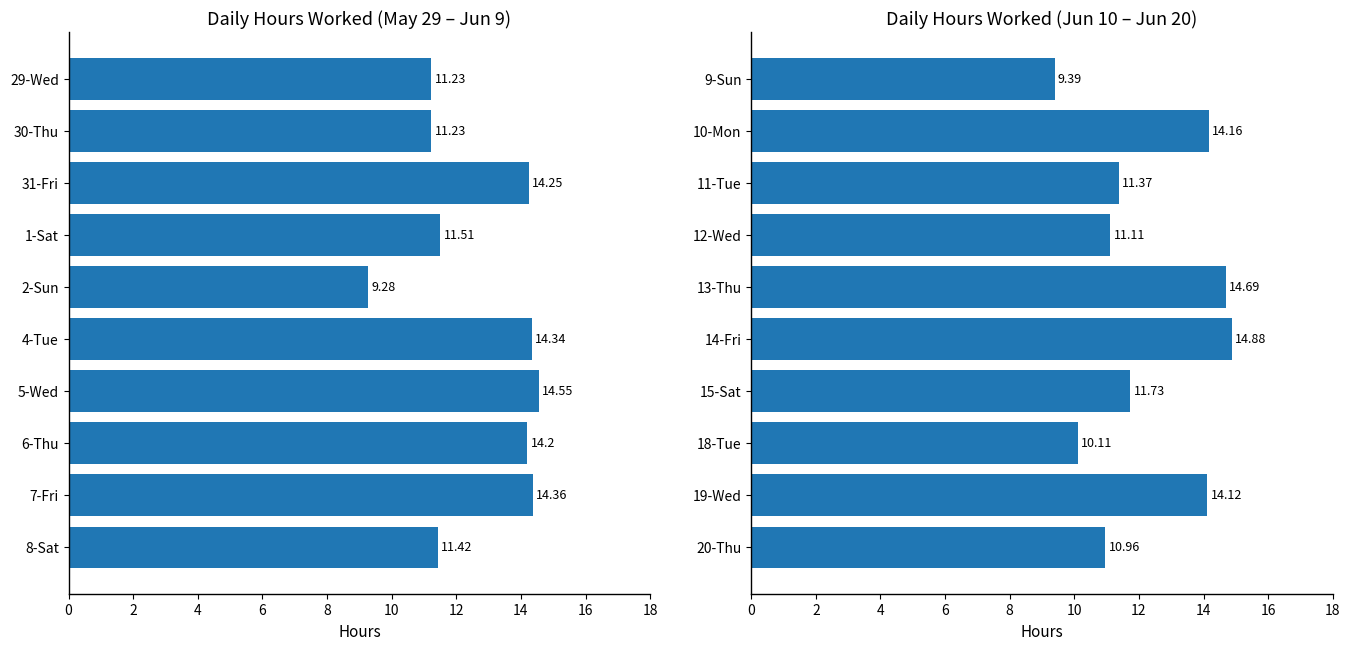

Are the bars horizontal?

Yes